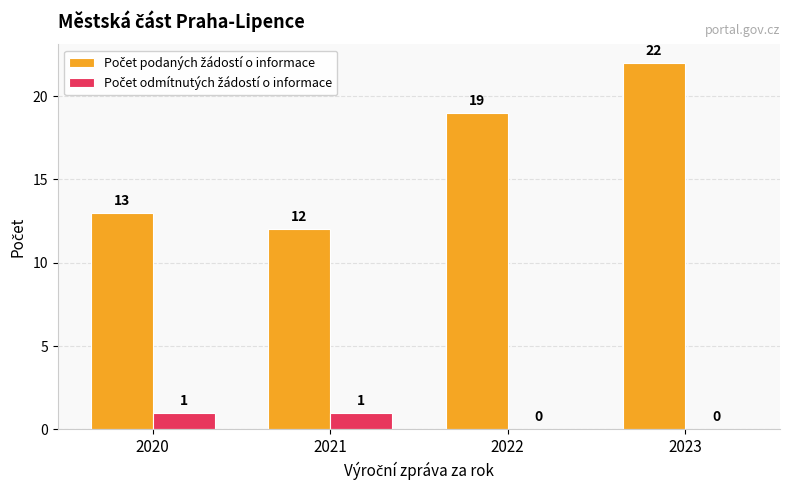

How many categories are shown in the chart?

4